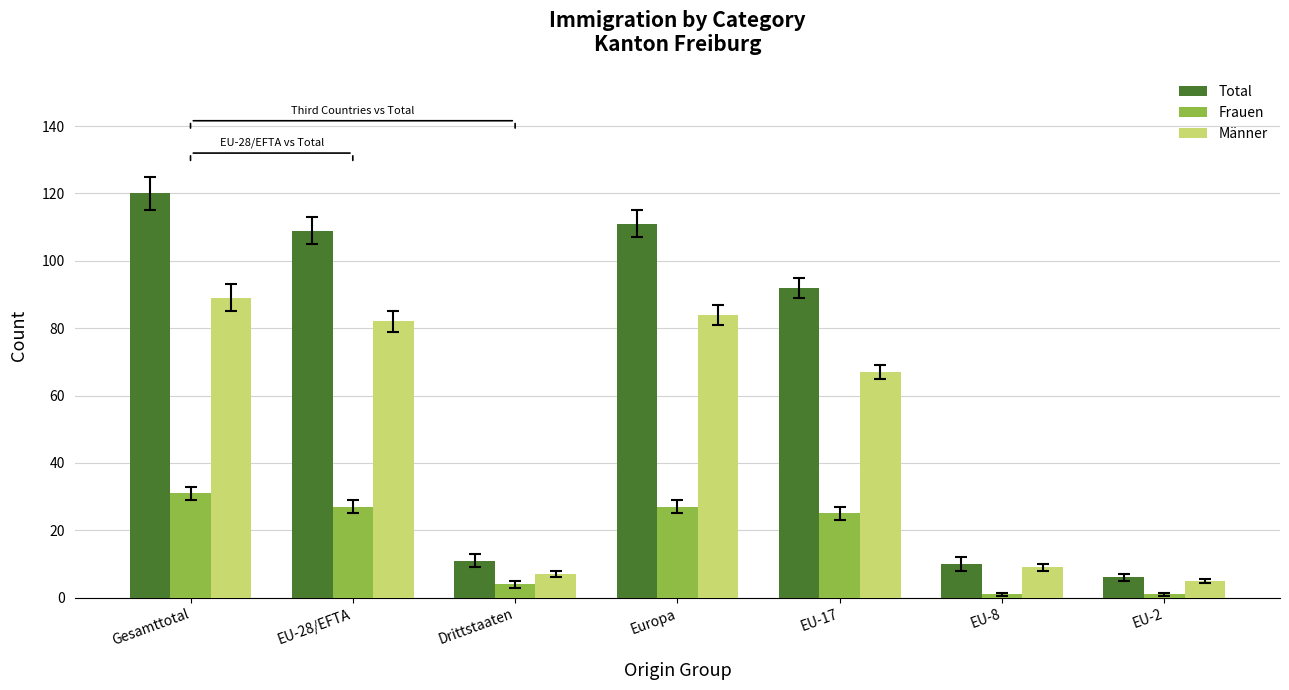

Is it true that Total equals 54 at Europa?

False